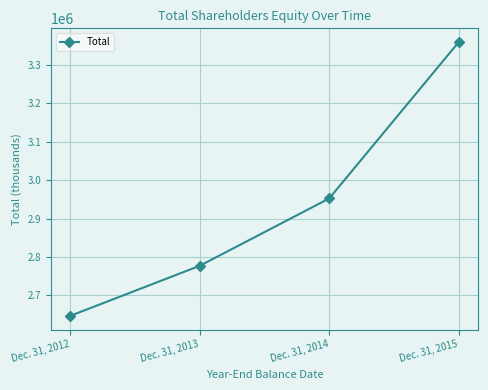

At which label is the value closest to 3003164?

Dec. 31, 2014